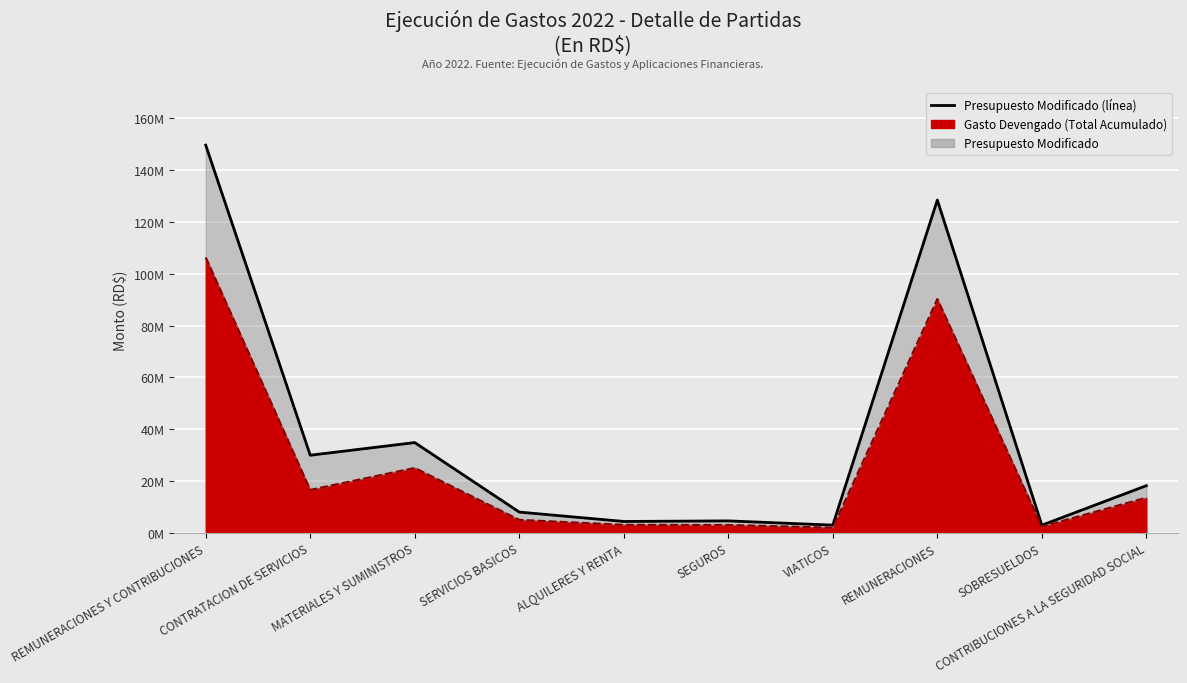

Rank the categories by value from lowest to highest.

SOBRESUELDOS, VIATICOS, ALQUILERES Y RENTA, SEGUROS, SERVICIOS BASICOS, CONTRIBUCIONES A LA SEGURIDAD SOCIAL, CONTRATACION DE SERVICIOS, MATERIALES Y SUMINISTROS, REMUNERACIONES, REMUNERACIONES Y CONTRIBUCIONES